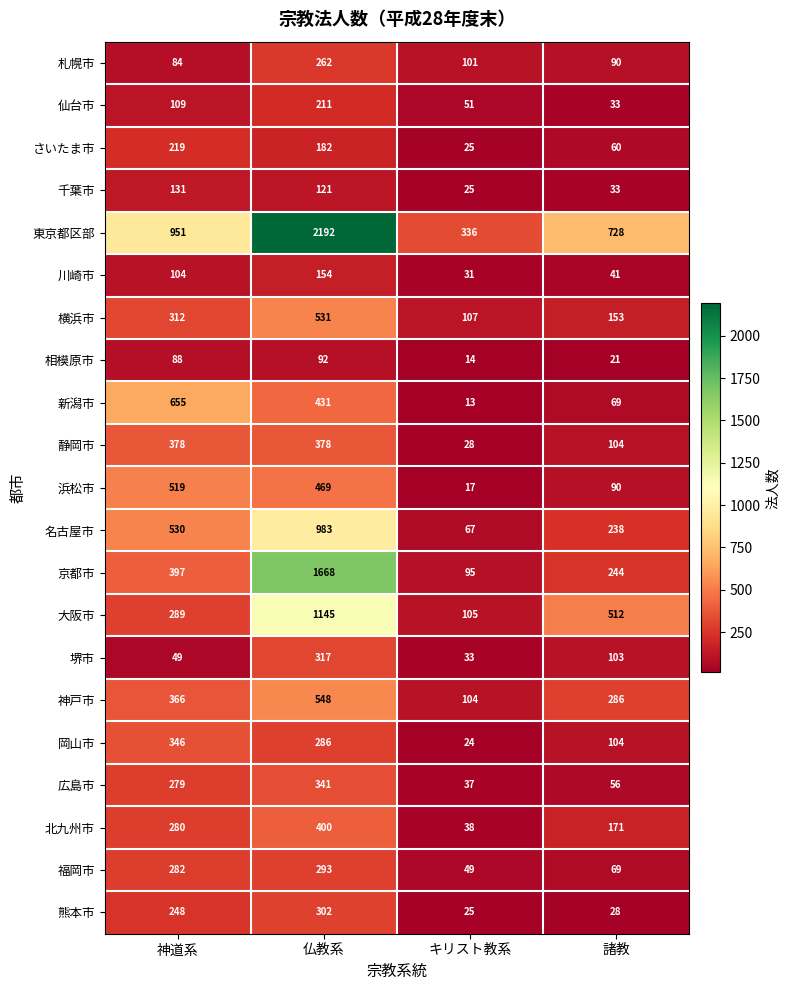

What is the minimum value shown in the chart?

13